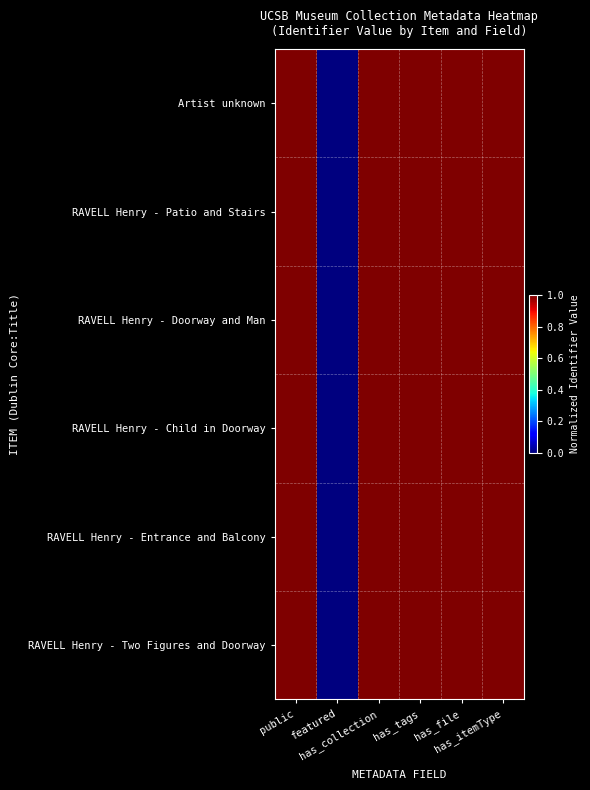

At which category is the sum across all series the highest?

public